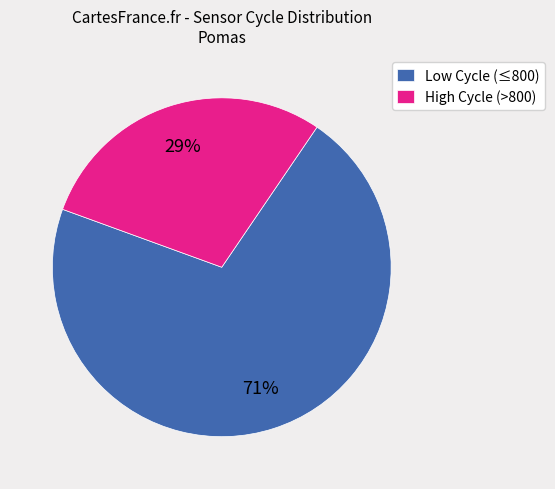

What percentage is the Low Cycle (≤800) slice, to the nearest percent?

71%